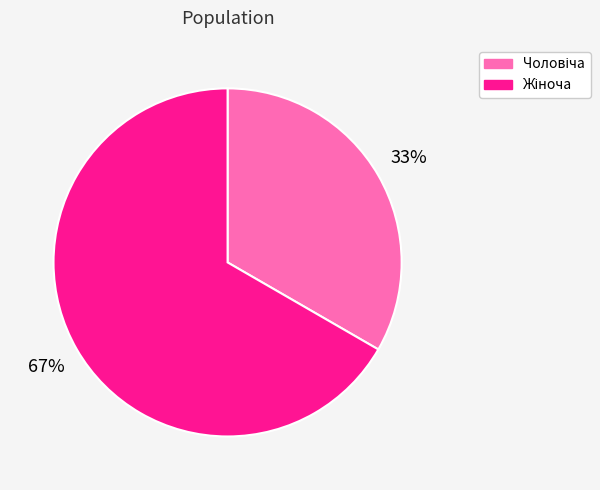

Is there any slice that represents more than half of the pie?

Yes